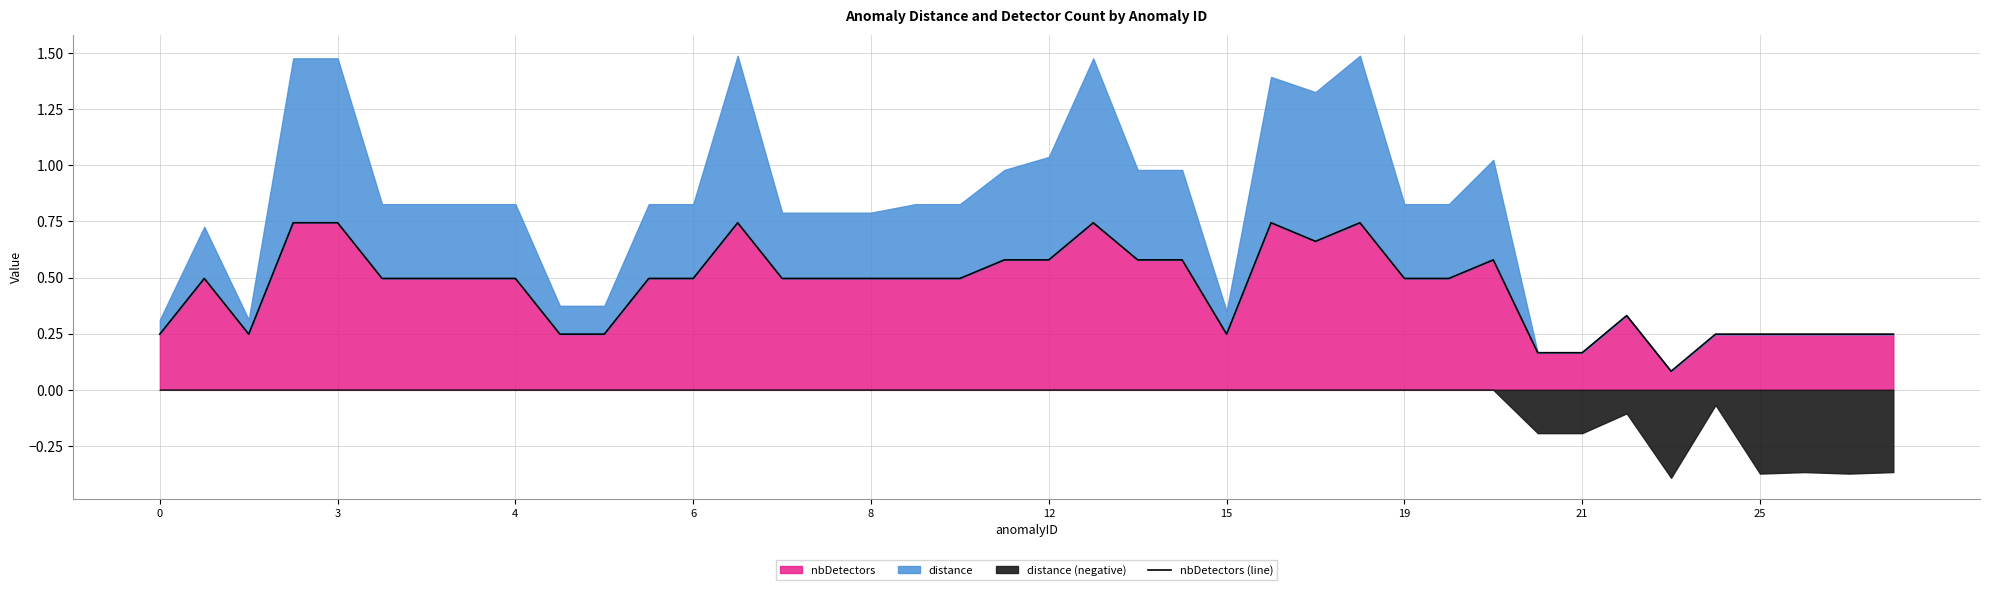

True or false: there are more than 0 points higher than both neighbors.

True